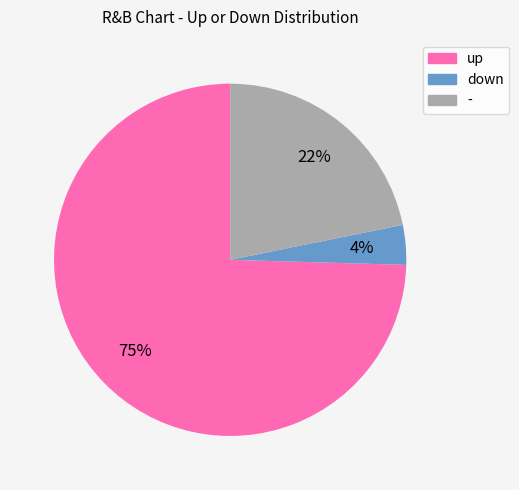

How many slices are in this pie chart?

3